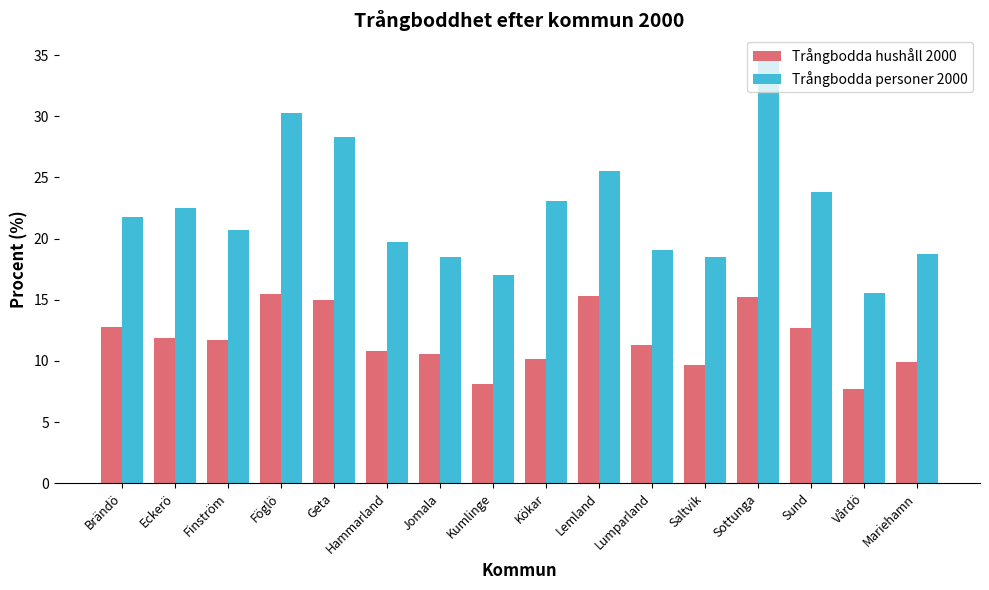

What is the minimum value for Trångbodda personer 2000?

15.6